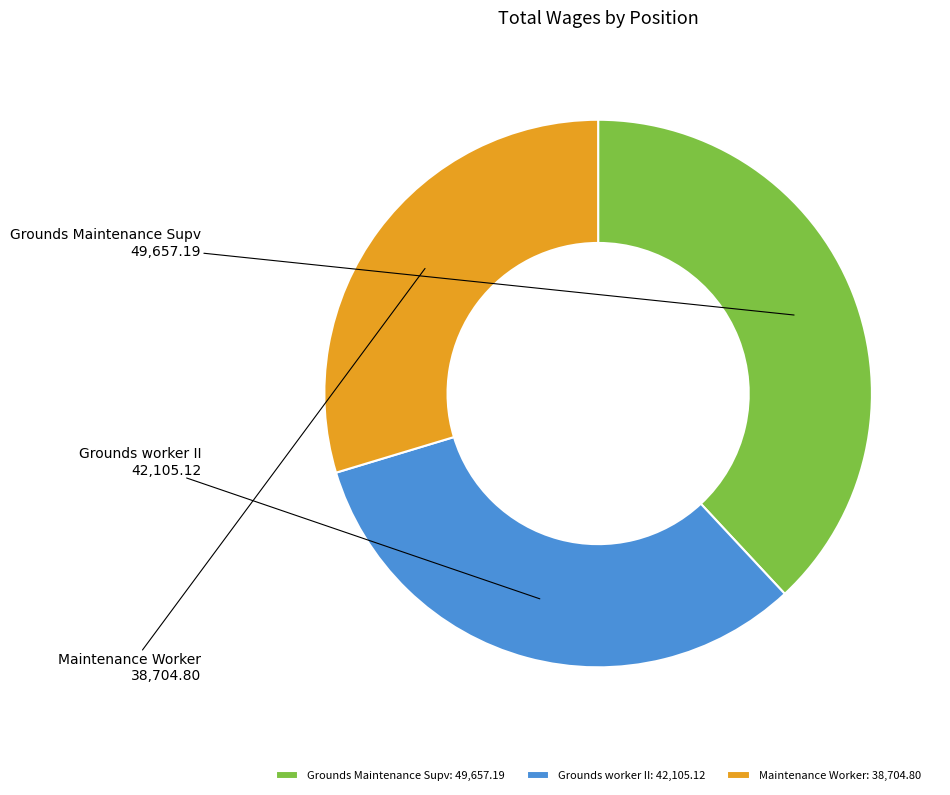

Which slice is the smallest?

Maintenance Worker